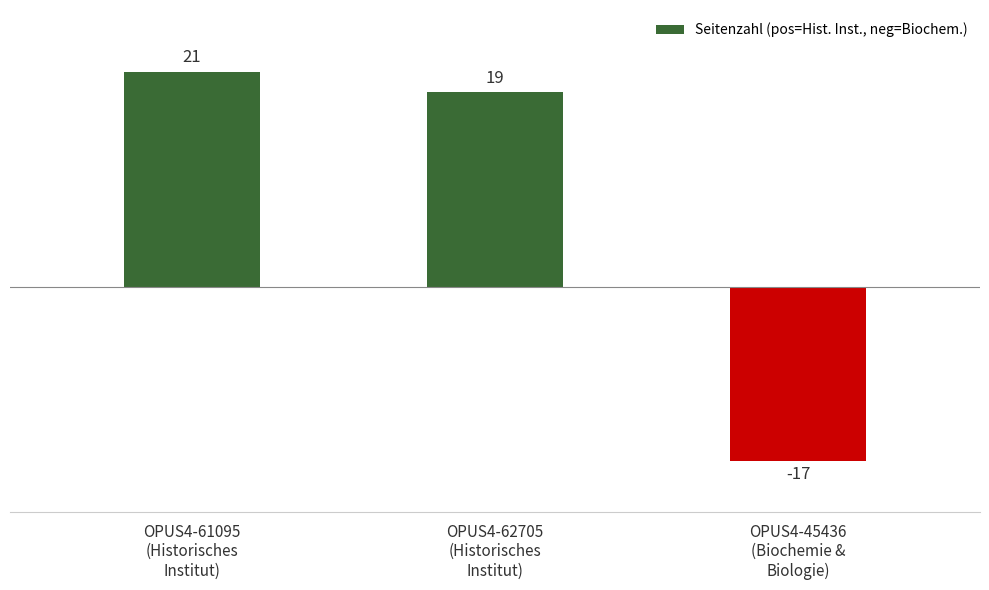

Where does the data first go above 19?

OPUS4-61095
(Historisches
Institut)